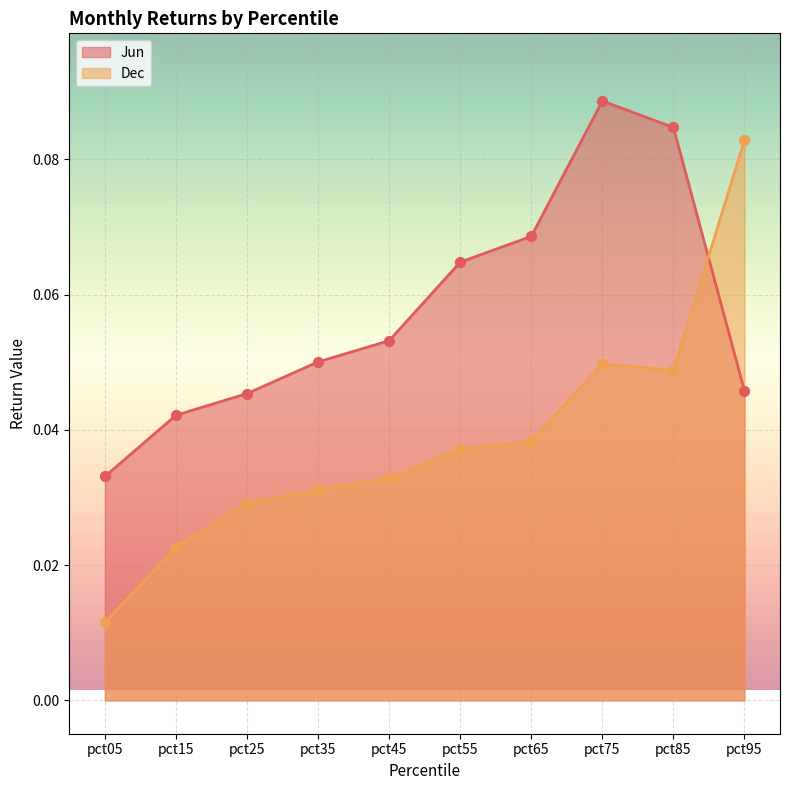

At how many categories does at least one series exceed 0?

10